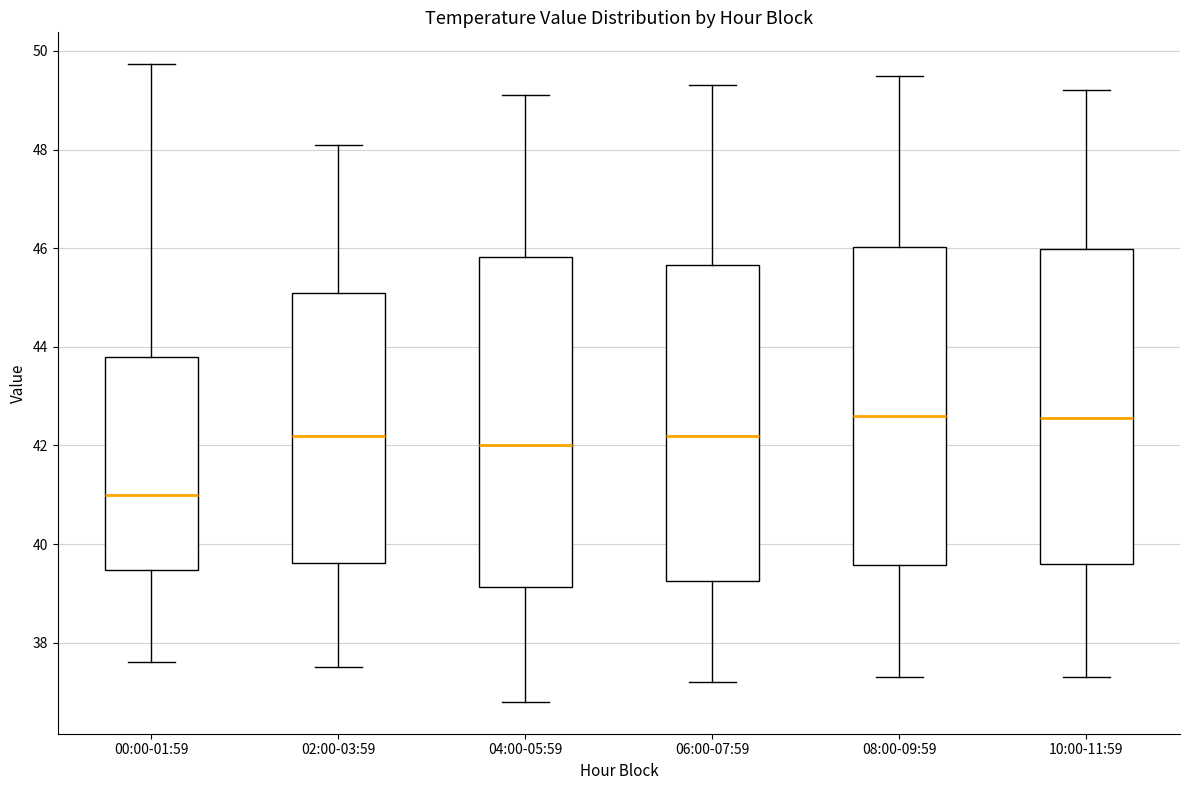

Which box is the tallest, from its lower edge to its upper edge?

04:00-05:59